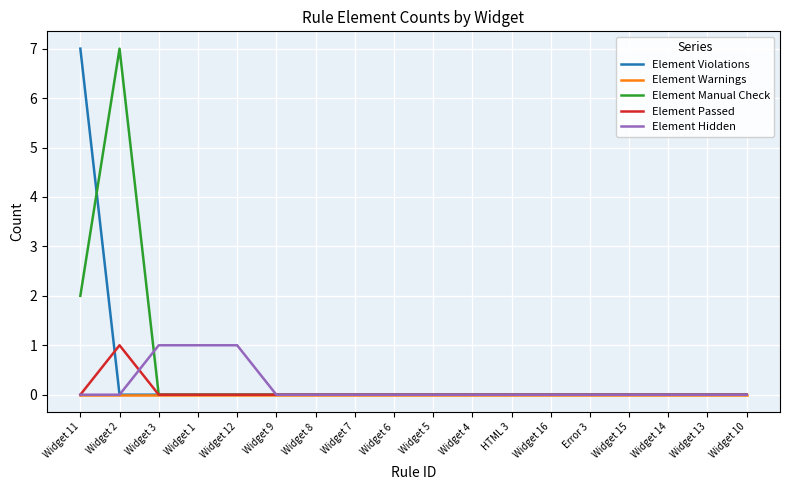

What is the difference between the highest and lowest values at Widget 11?

7